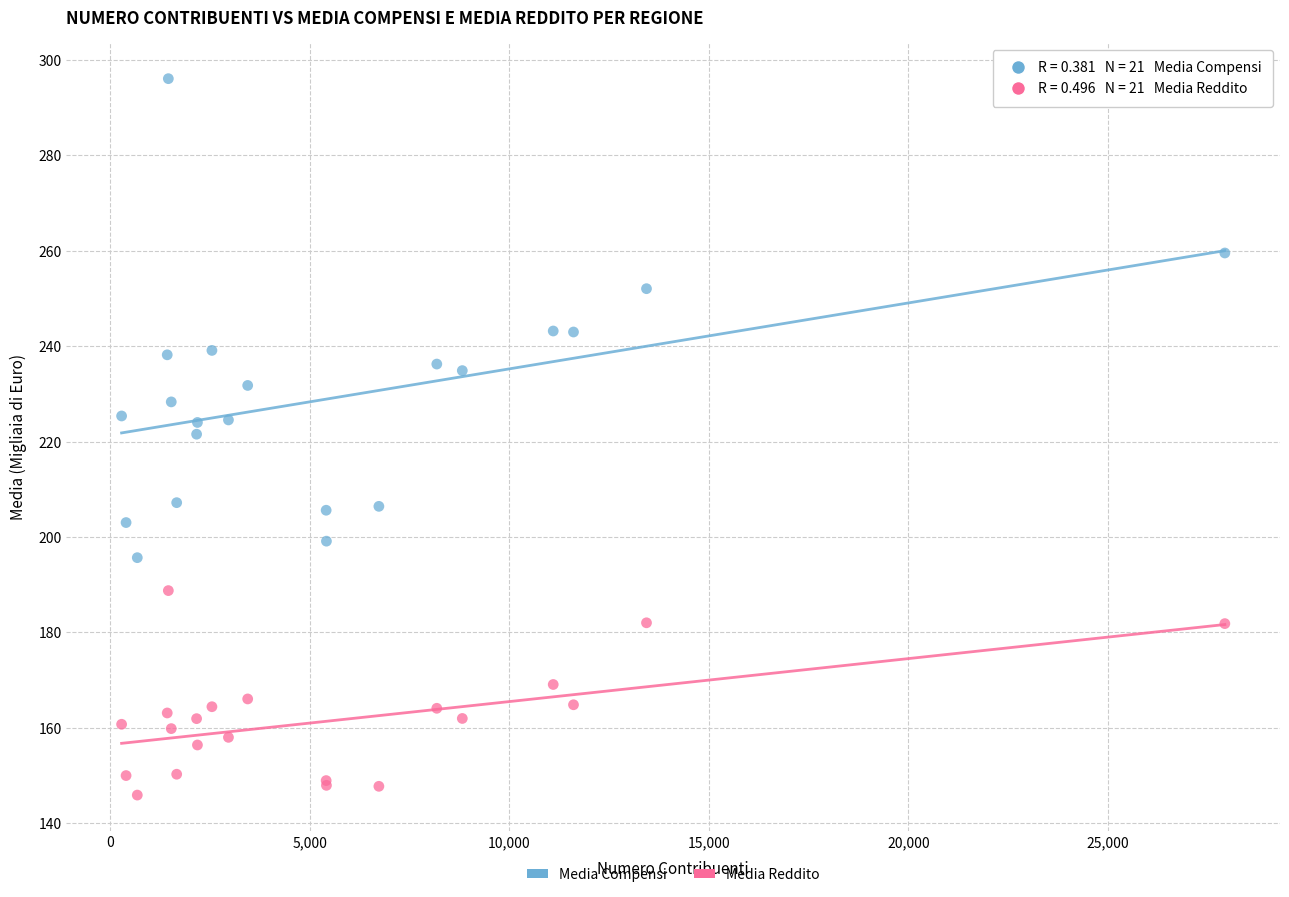

Which series contains the highest Y value?

Media Compensi